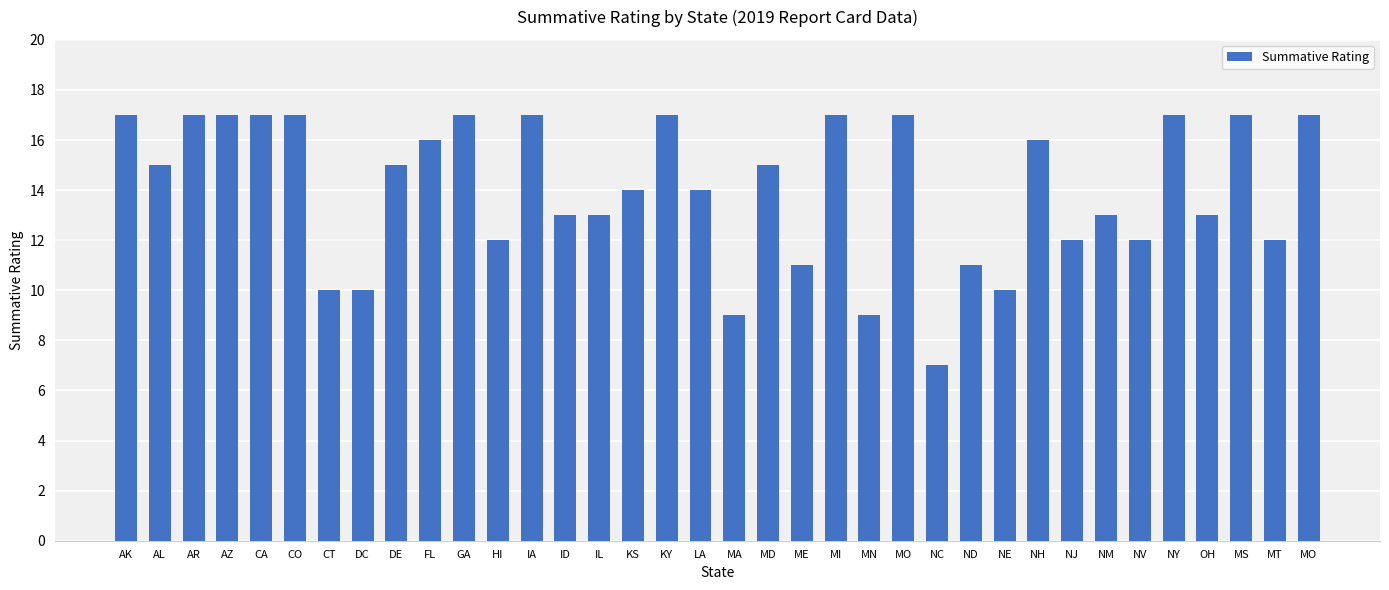

At which label is the value closest to 12?

HI